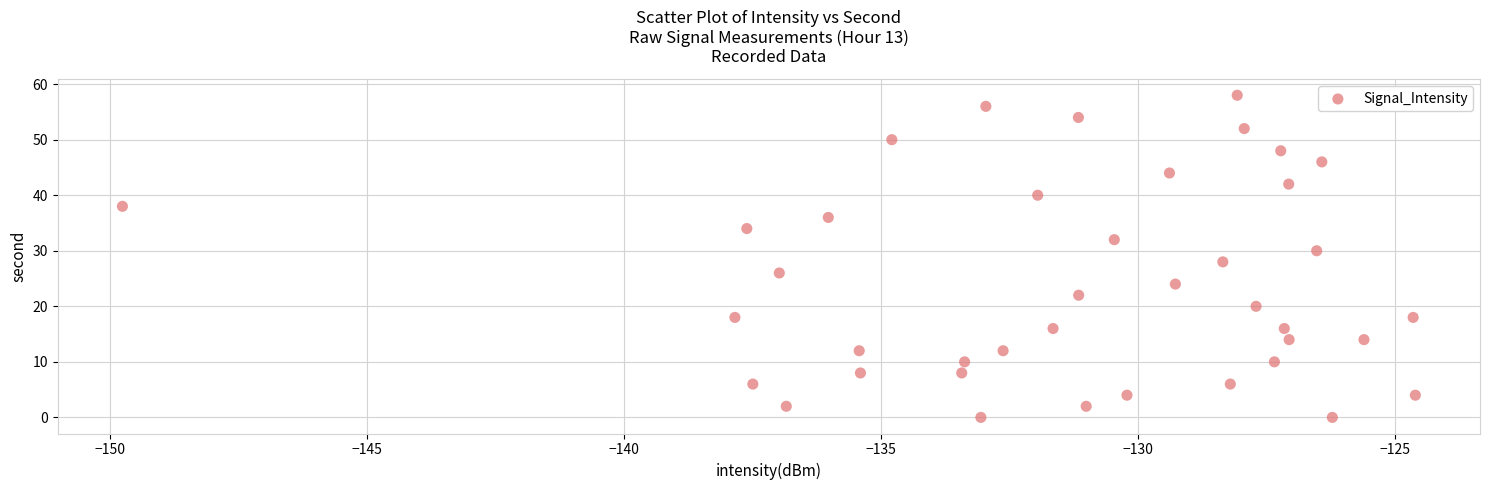

What is the range of Y values (max minus min)?

58